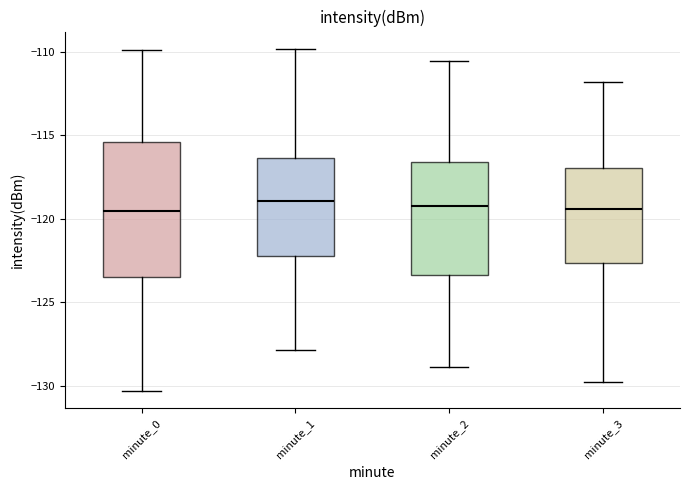

Reading left to right, transcribe this box plot: for each box, give where its median line is, the range the box spans, and where its two whiskers end, as read against the y-axis. The values are not printed on the chart, so give them approximately, as read against the axis.

minute_0: median -119.5, box -123.5 to -115.5, whiskers -130.5 to -110.0
minute_1: median -119.0, box -122.0 to -116.5, whiskers -128.0 to -110.0
minute_2: median -119.0, box -123.5 to -116.5, whiskers -129.0 to -110.5
minute_3: median -119.5, box -122.5 to -117.0, whiskers -130.0 to -112.0